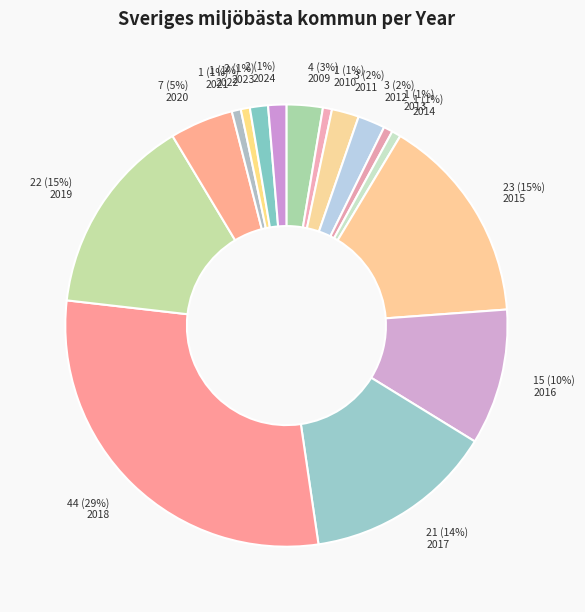

Count the number of slices in the pie.

16